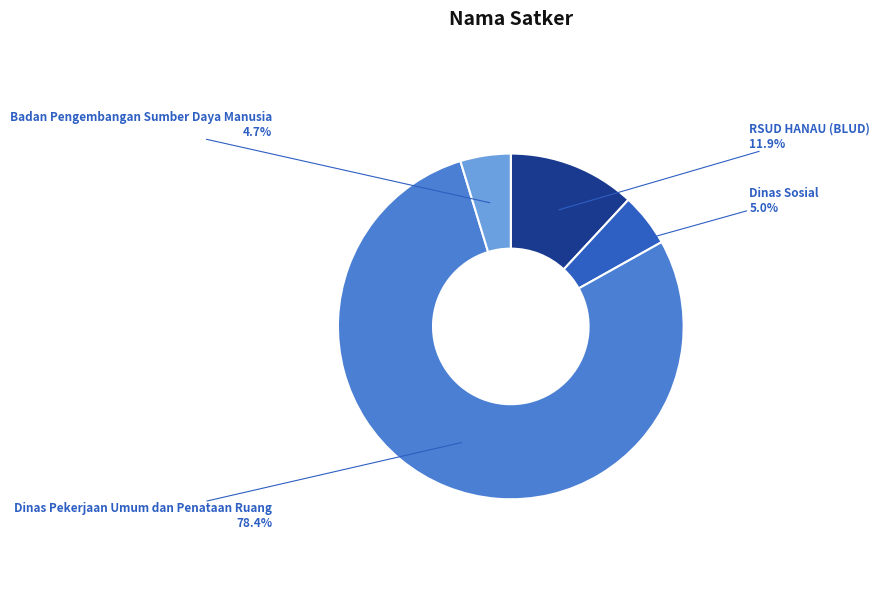

To the nearest percent, what percentage of the pie is Badan Pengembangan Sumber Daya Manusia?

5%